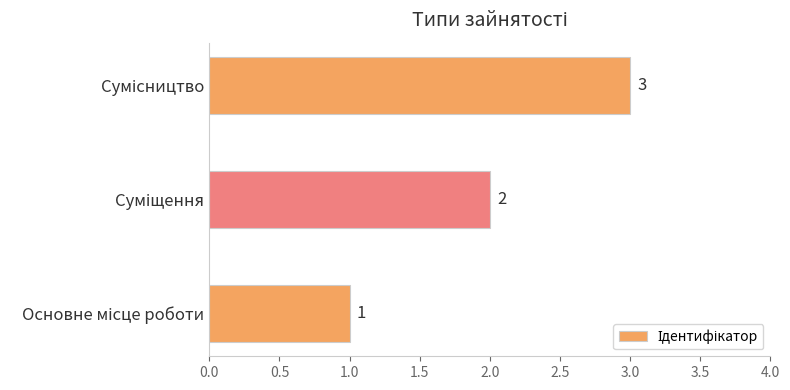

What is the greatest value displayed?

3